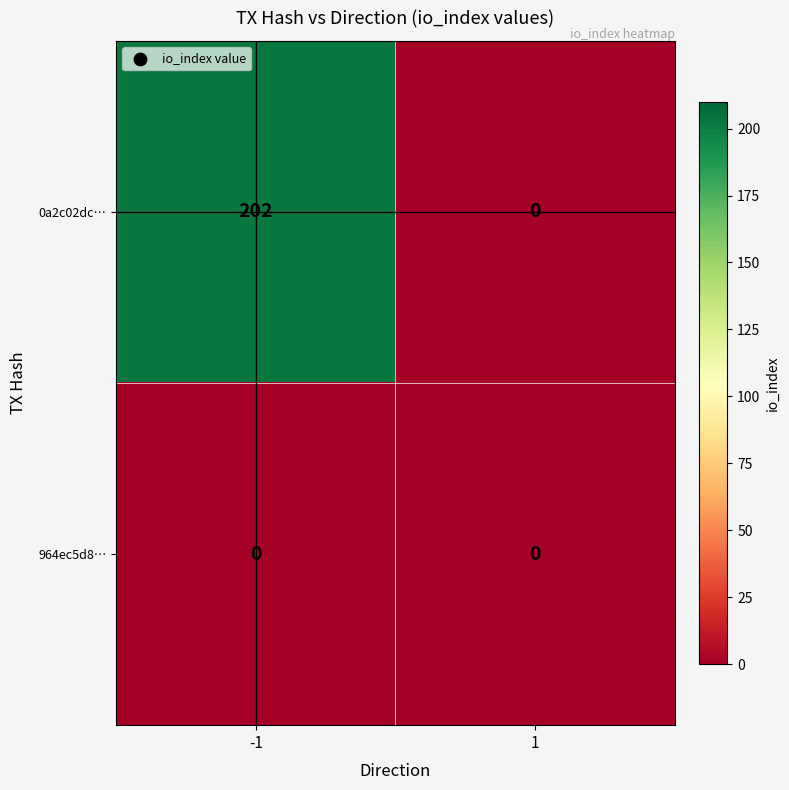

Between -1 and 1, which series saw the biggest shift?

0a2c02dc…